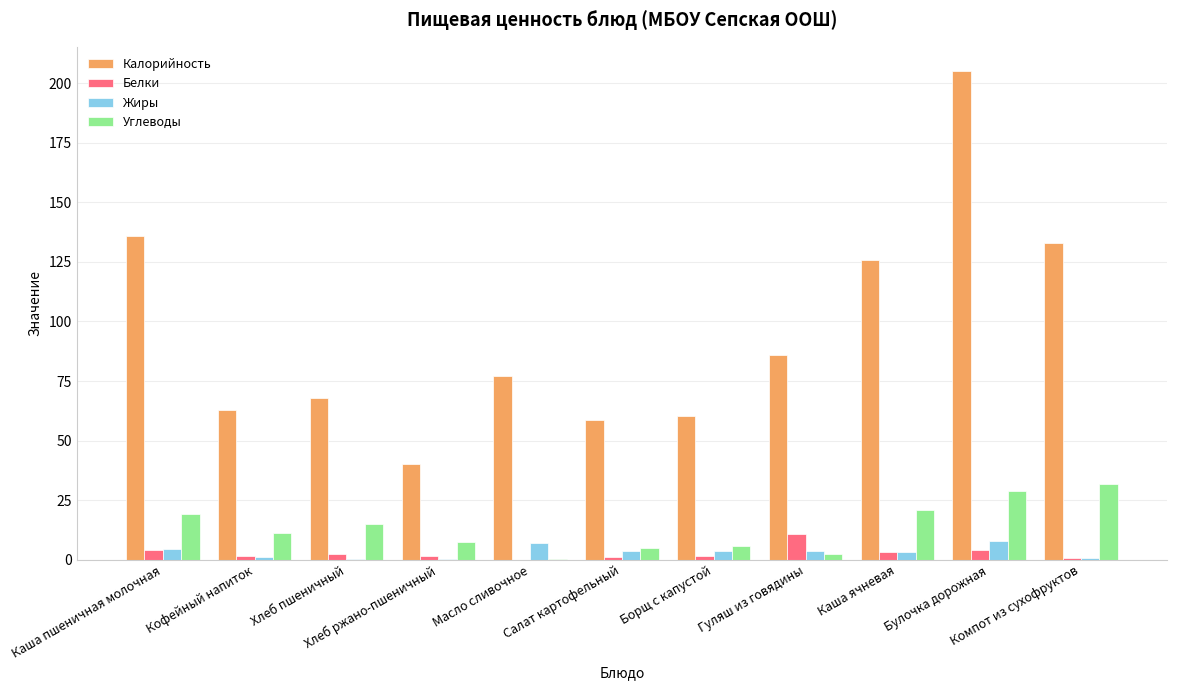

At which category is the sum across all series the highest?

Булочка дорожная